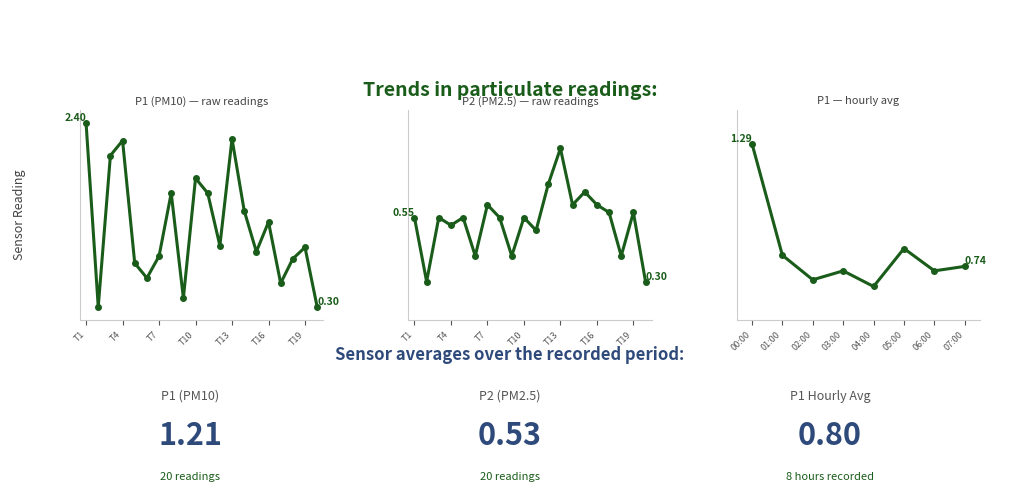

True or false: P1 and P2 intersect in this chart.

False